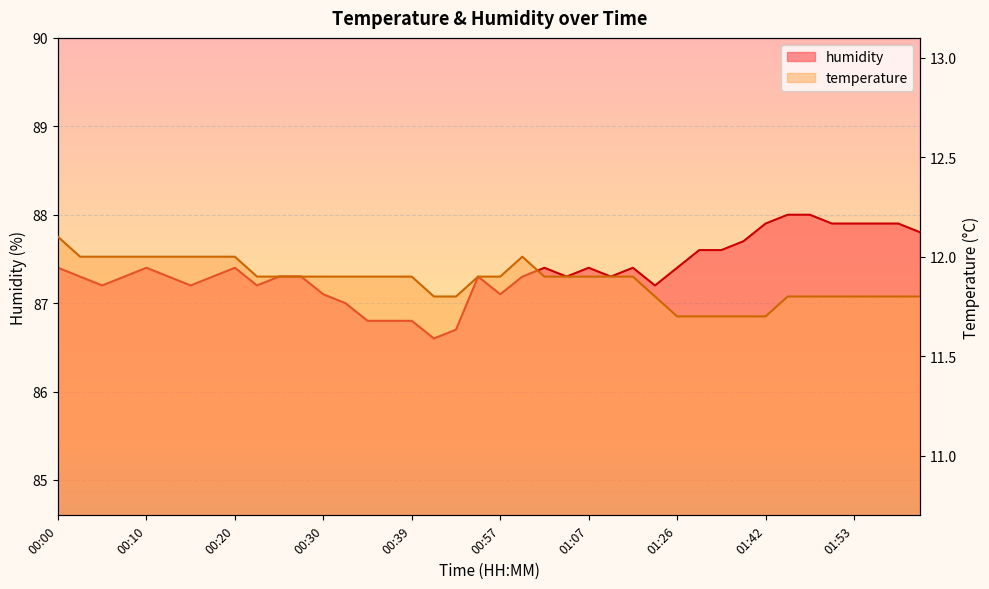

Reading left to right, transcribe all the data shown in this chart.

temperature: 12.1	12.0	12.0	12.0	12.0	12.0	12.0	12.0	12.0	11.9	11.9	11.9	11.9	11.9	11.9	11.9	11.9	11.8	11.8	11.9	11.9	12.0	11.9	11.9	11.9	11.9	11.9	11.8	11.7	11.7	11.7	11.7	11.7	11.8	11.8	11.8	11.8	11.8	11.8	11.8
humidity: 87.4	87.3	87.2	87.3	87.4	87.3	87.2	87.3	87.4	87.2	87.3	87.3	87.1	87.0	86.8	86.8	86.8	86.6	86.7	87.3	87.1	87.3	87.4	87.3	87.4	87.3	87.4	87.2	87.4	87.6	87.6	87.7	87.9	88.0	88.0	87.9	87.9	87.9	87.9	87.8